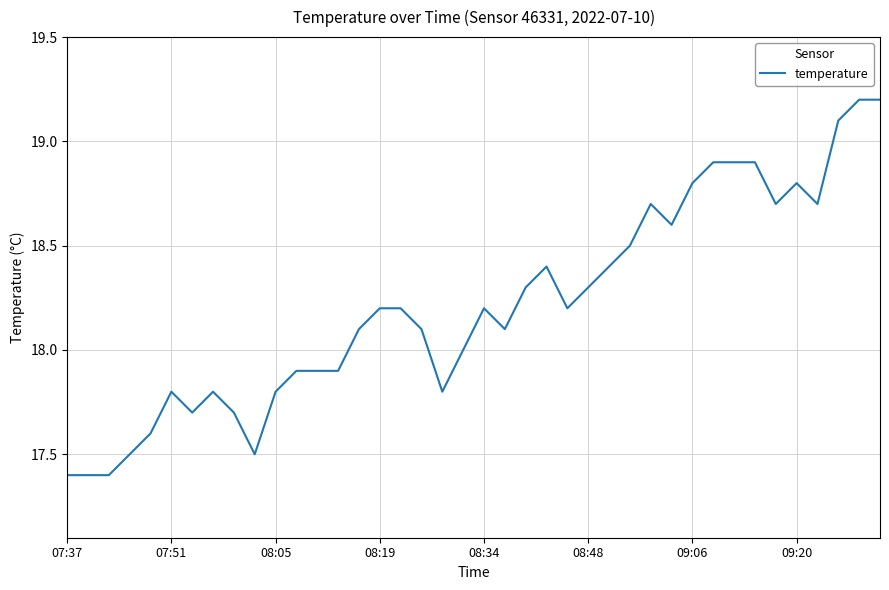

What is the difference between the maximum and minimum values?

1.8